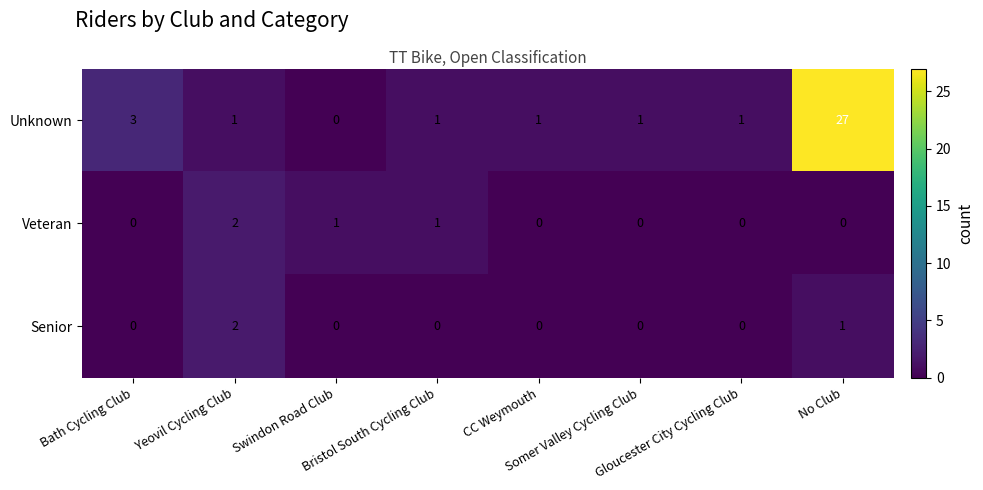

What is the highest value of the Unknown series?

27